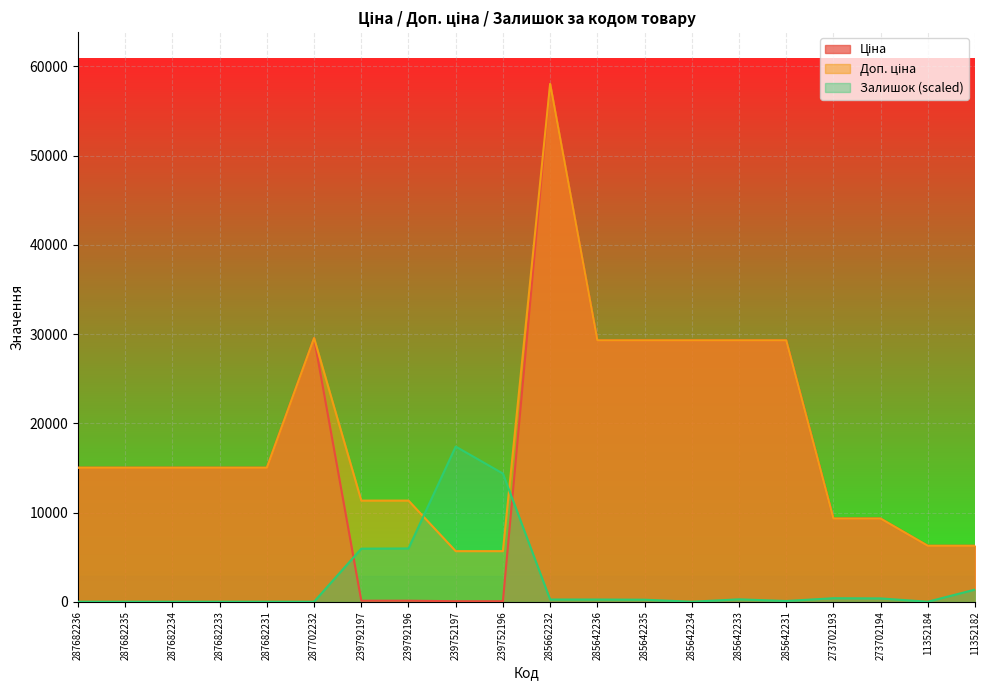

Which series has the largest total across all categories?

Доп. ціна